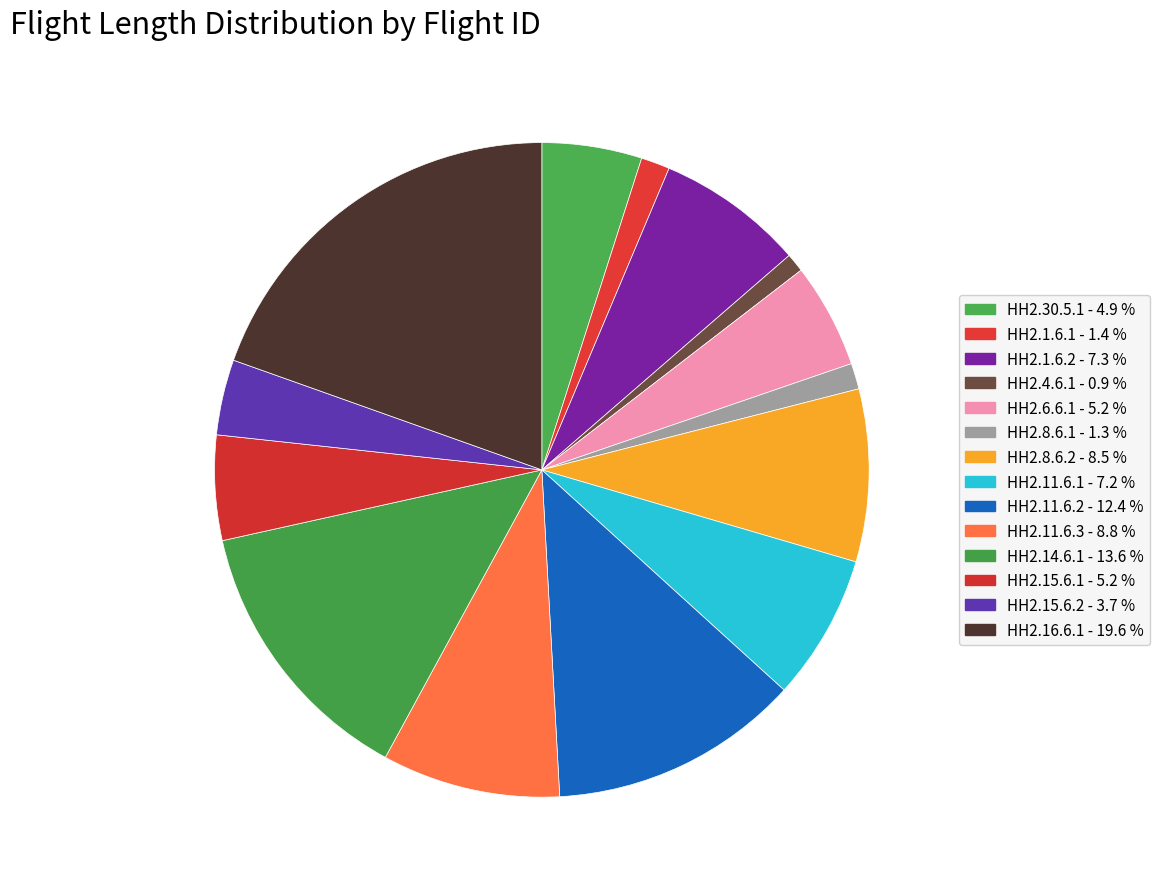

To the nearest percent, what is the difference between the largest and smallest slice percentages?

19%